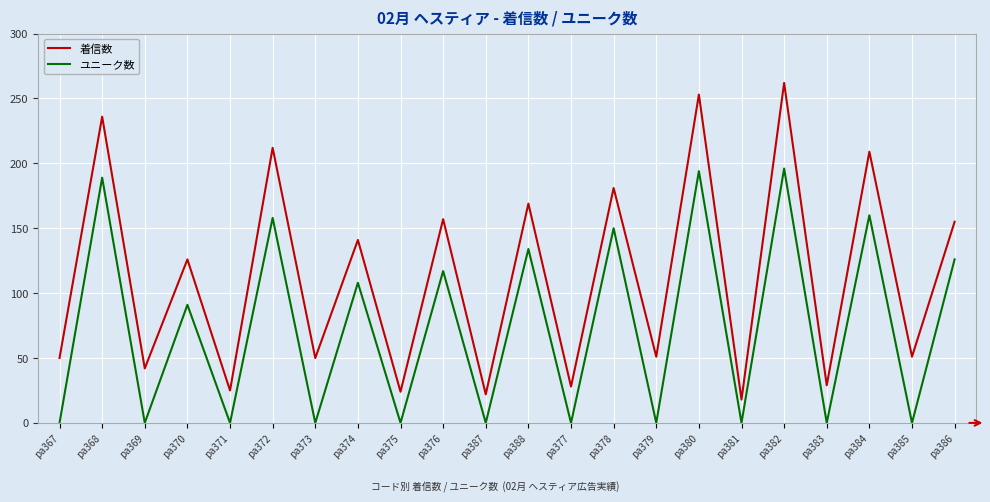

How many interior local valleys does the 着信数 series have?

10